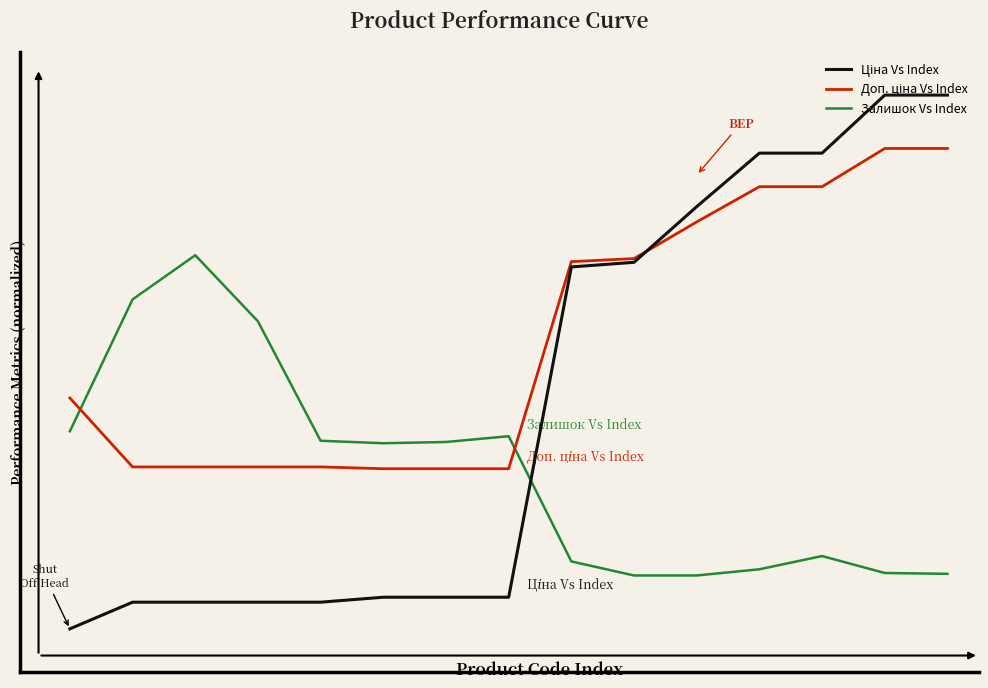

Which series ends up on top after the final intersection of Доп. ціна Vs Index and Залишок Vs Index?

Доп. ціна Vs Index